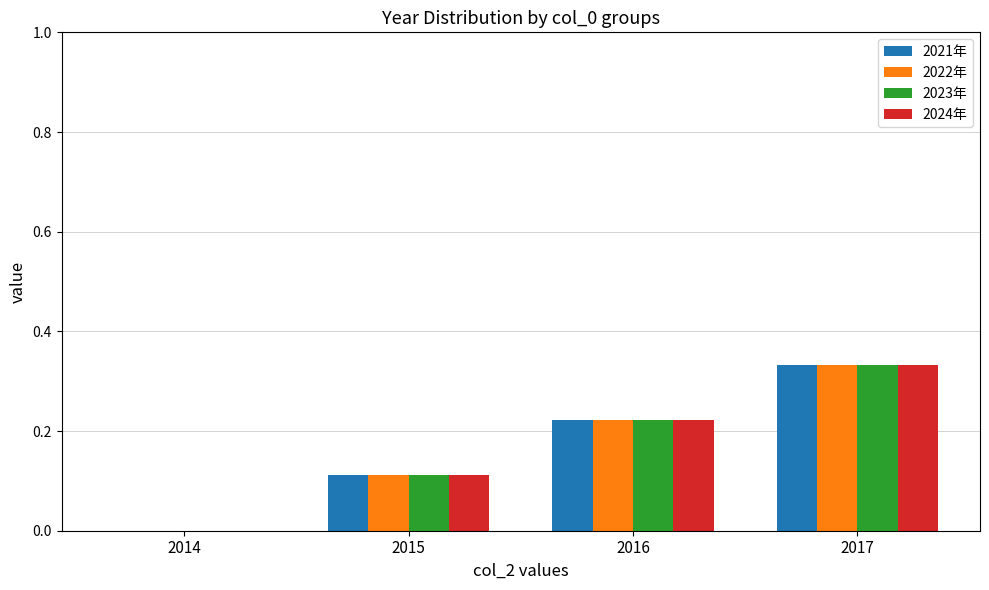

At which category is the sum across all series the highest?

2017